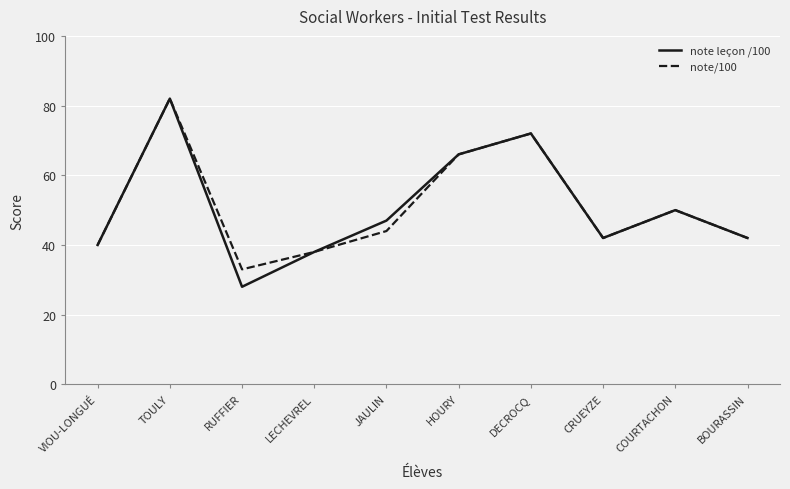

Is the value of note/100 at BOURASSIN greater than the value of note leçon /100 at TOULY?

No